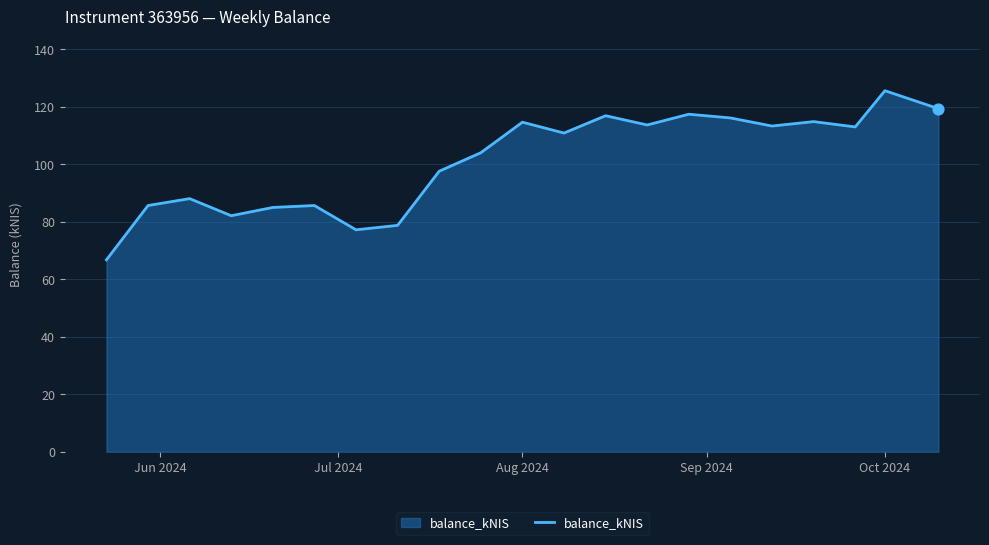

What is the difference between the maximum and minimum values?

58.9